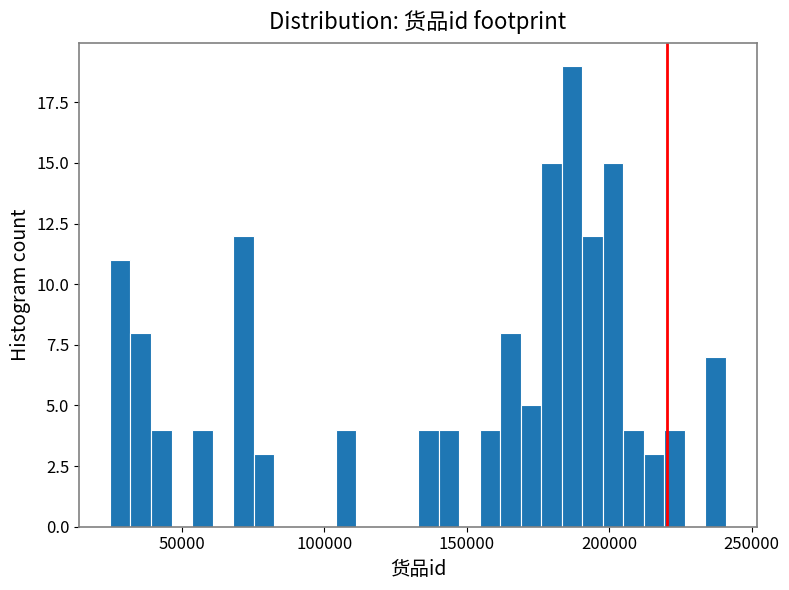

Read against the x-axis, roughly where is the centre of the tallest bar?

185000